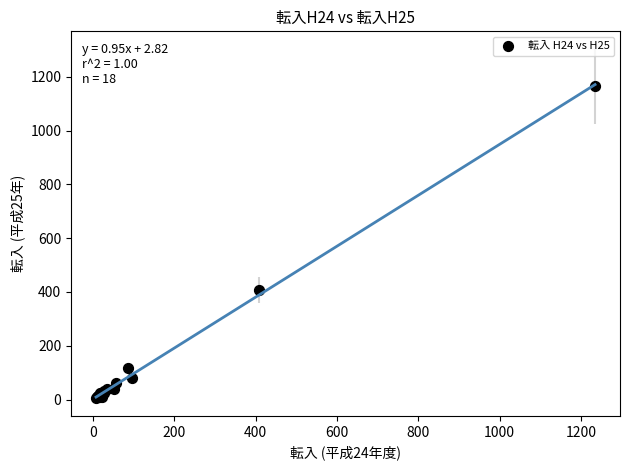

What Y value in the scatter plot is closest to 584?

407